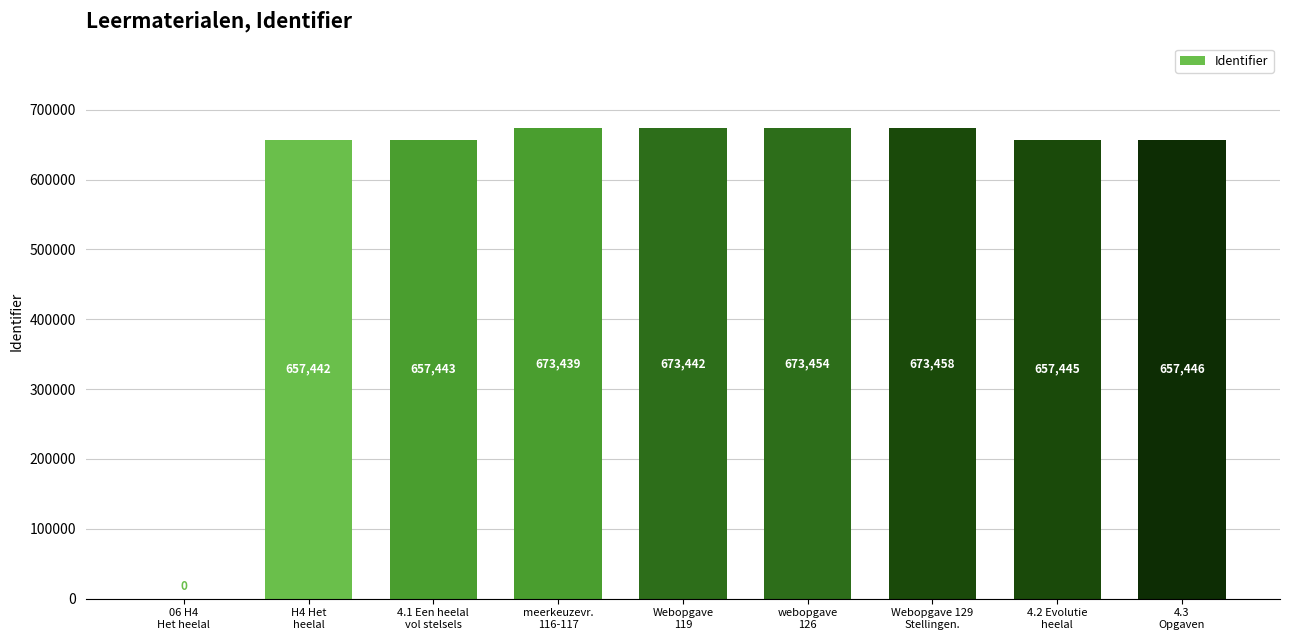

Which category has the highest value across all series?

Webopgave 129
Stellingen.